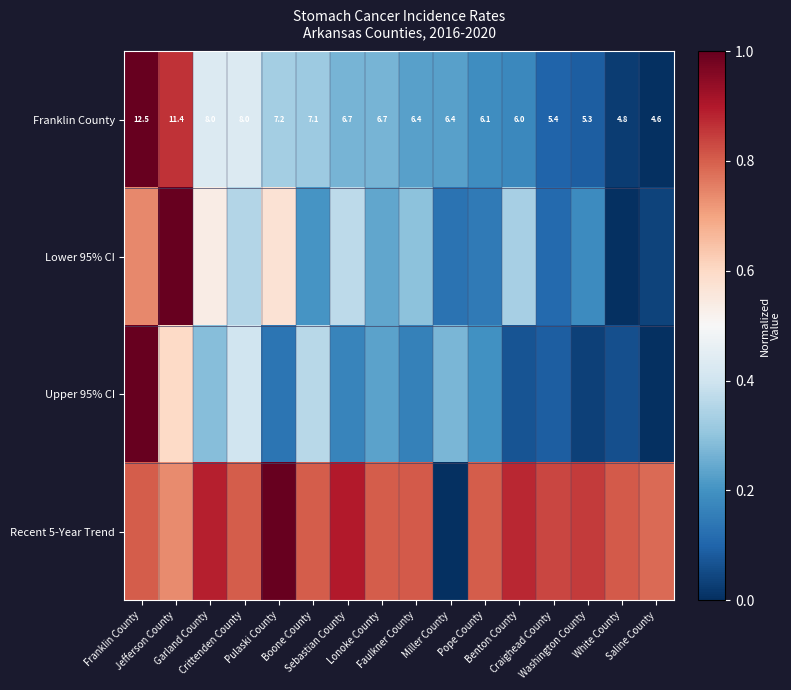

Rank the series at Lonoke County from lowest to highest value.

Upper 95% CI, Lower 95% CI, Franklin County, Recent 5-Year Trend